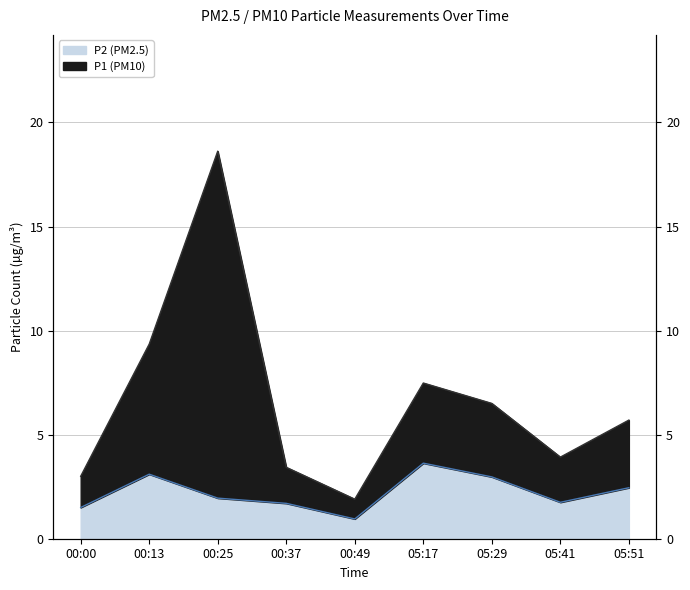

True or false: P2 and P1 intersect in this chart.

False